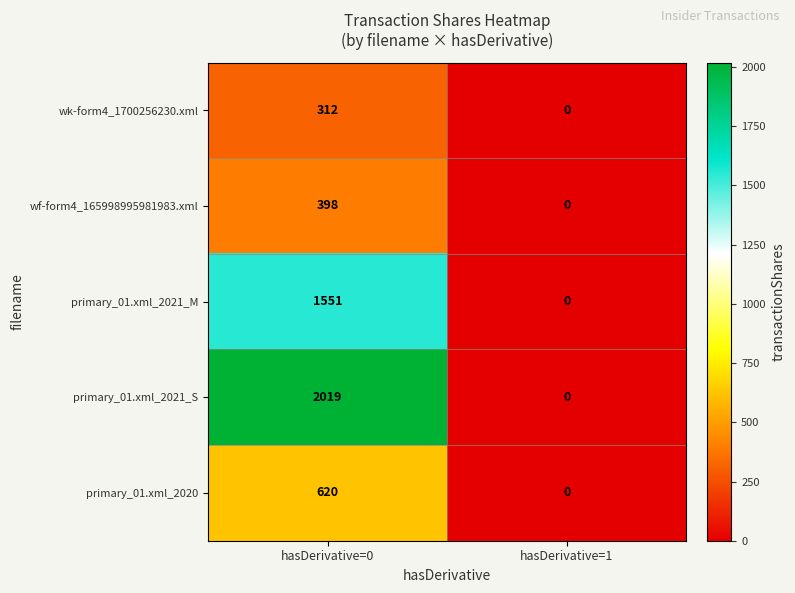

Between hasDerivative=0 and hasDerivative=1, which series saw the biggest shift?

primary_01.xml_2021_S